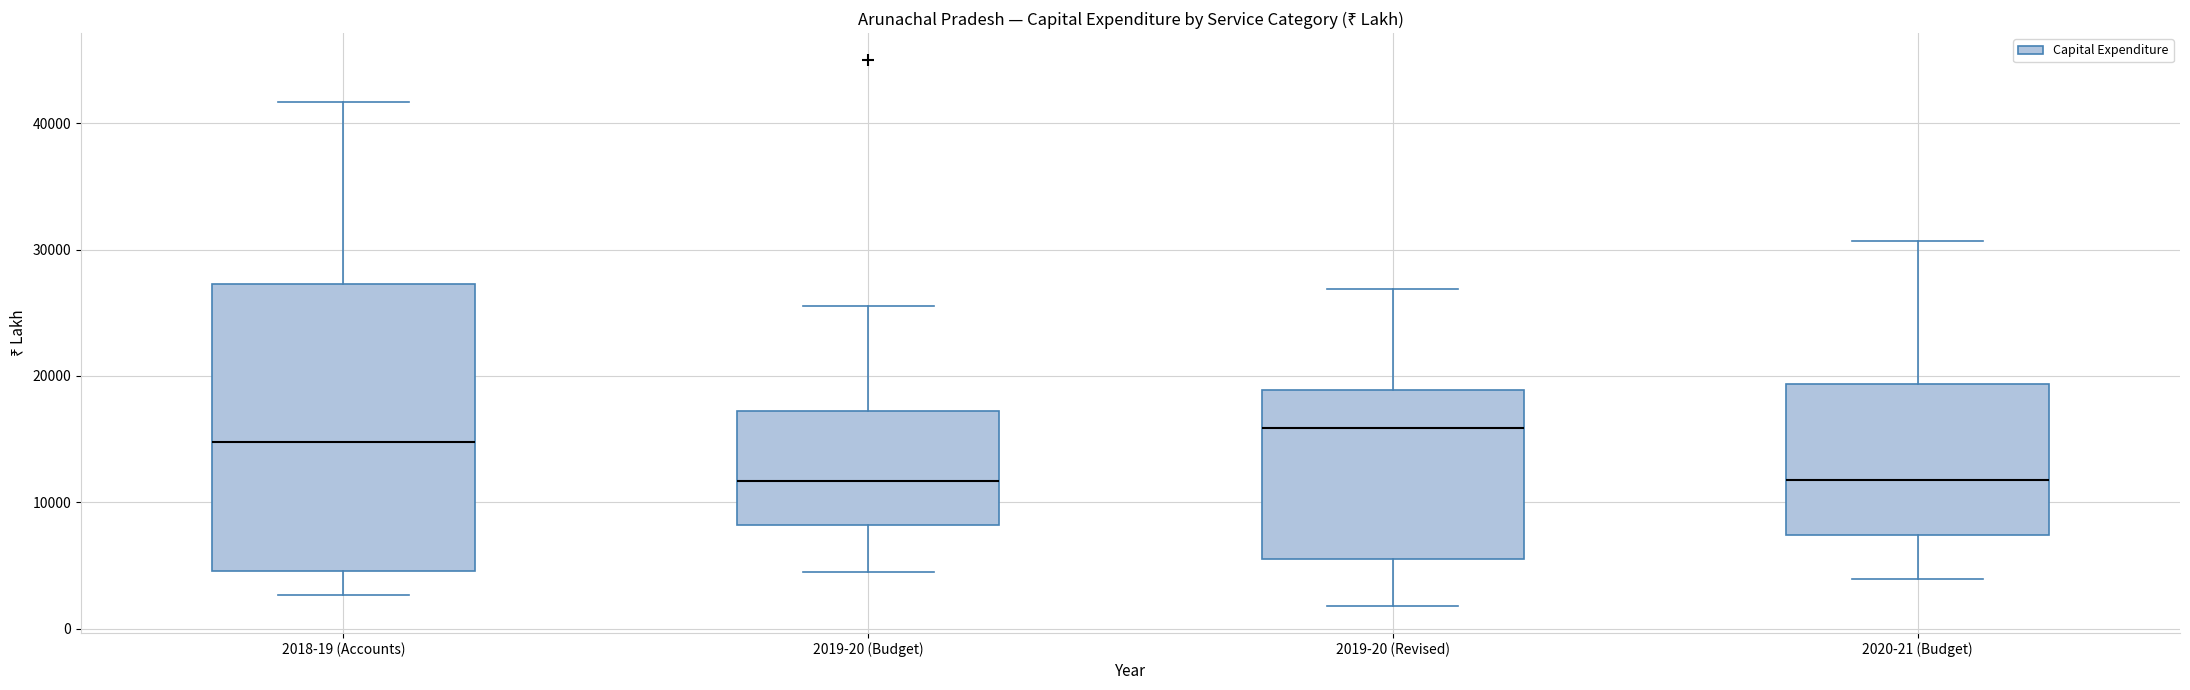

Which box is the tallest, from its lower edge to its upper edge?

2018-19 (Accounts)